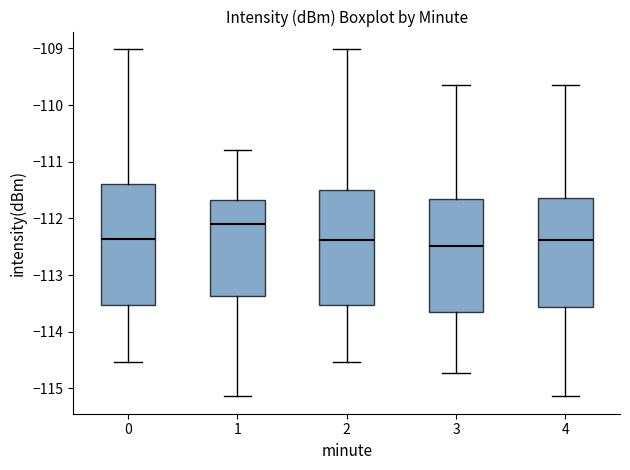

Which box has the highest median line?

1